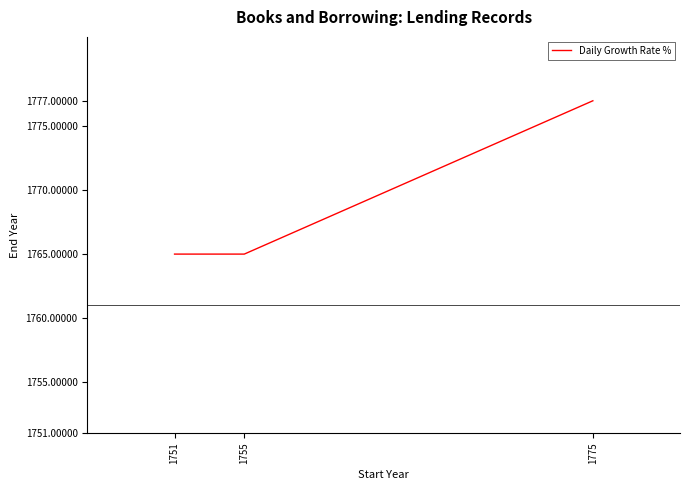

Count the number of categories in the chart.

3